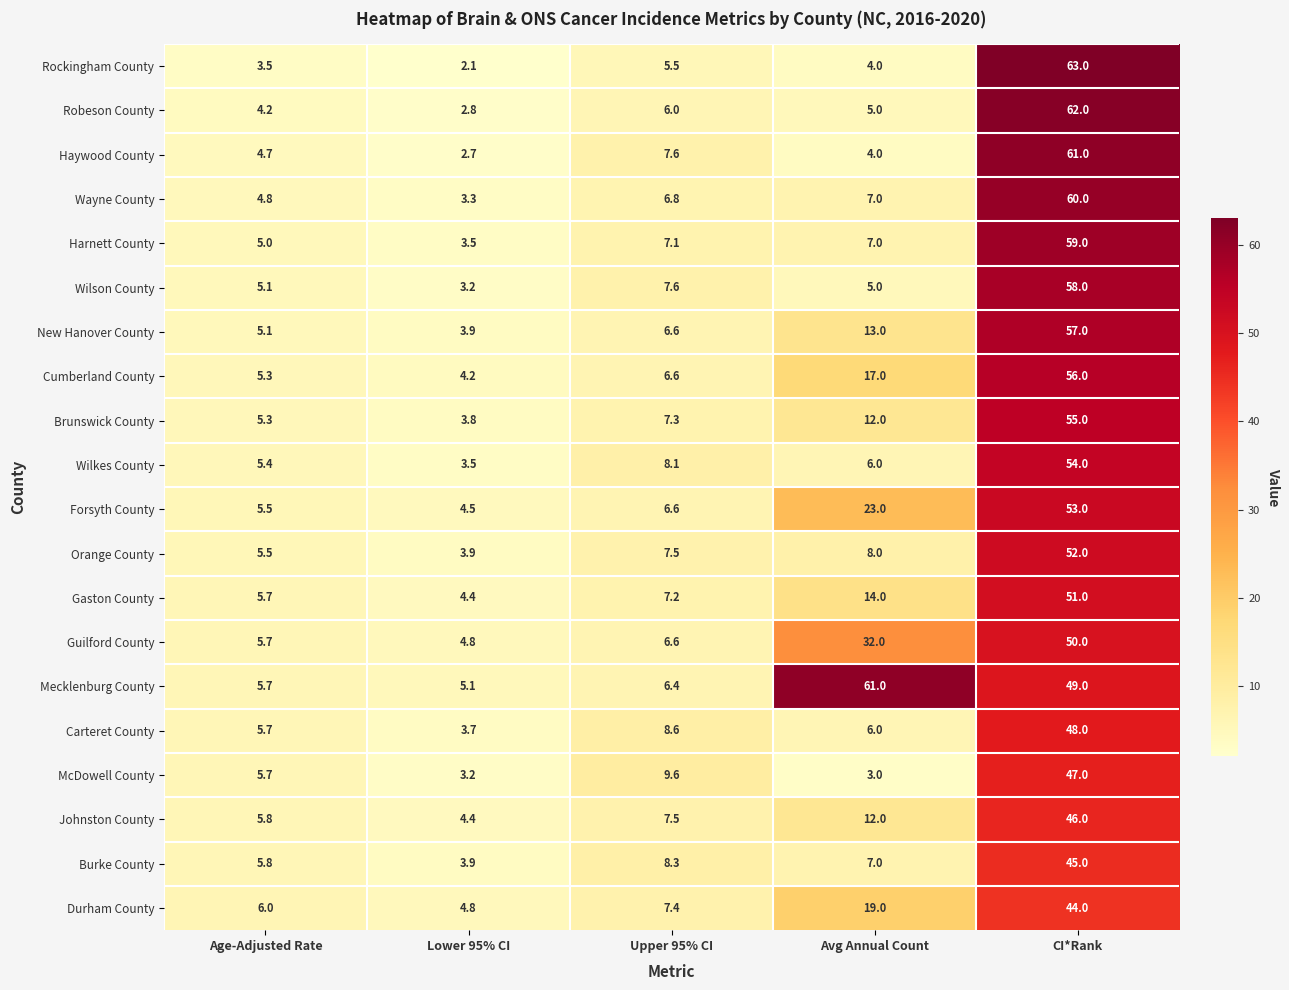

What is the sum of all Johnston County values?

75.7